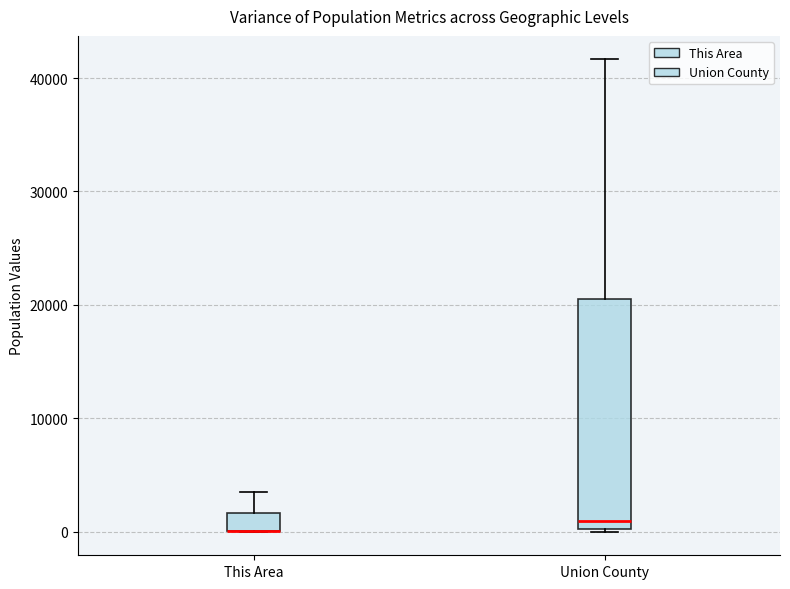

Where is the lower edge of the box for This Area on the y-axis? The values are not printed on the chart, so give them approximately, as read against the axis.

0